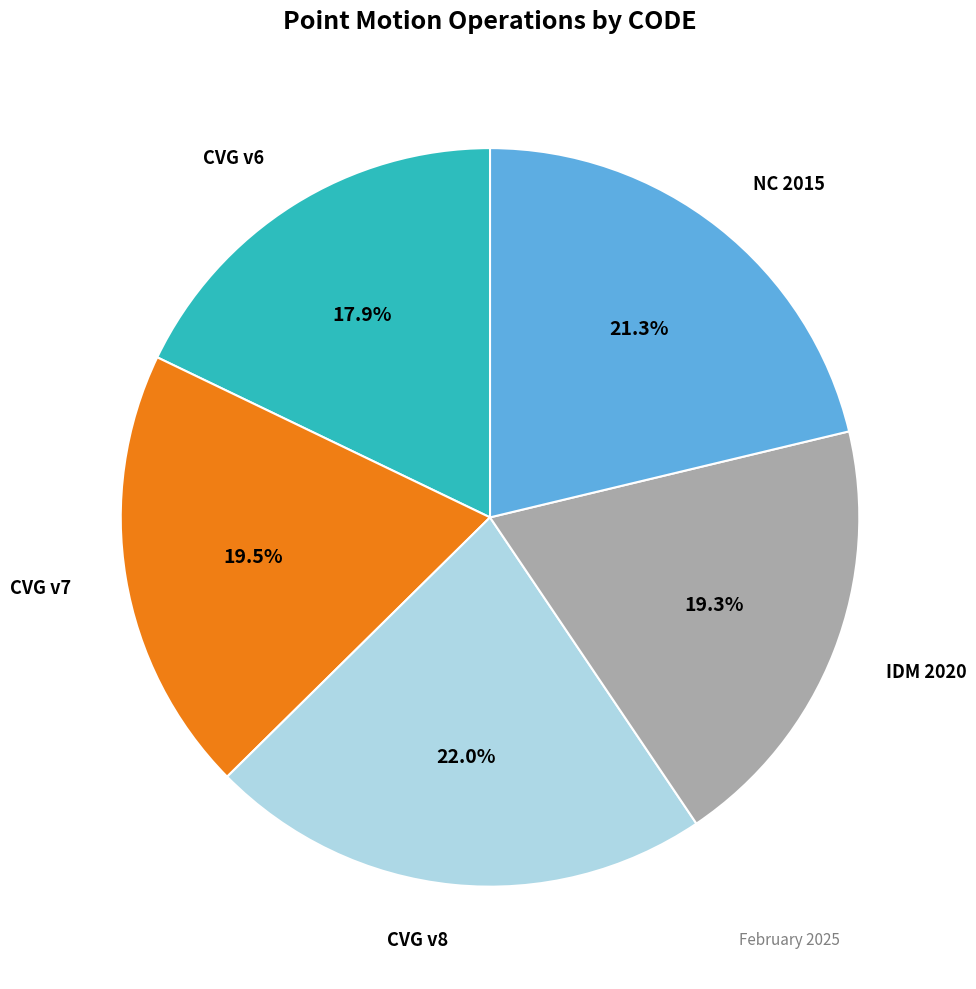

Does any single category account for the majority?

No